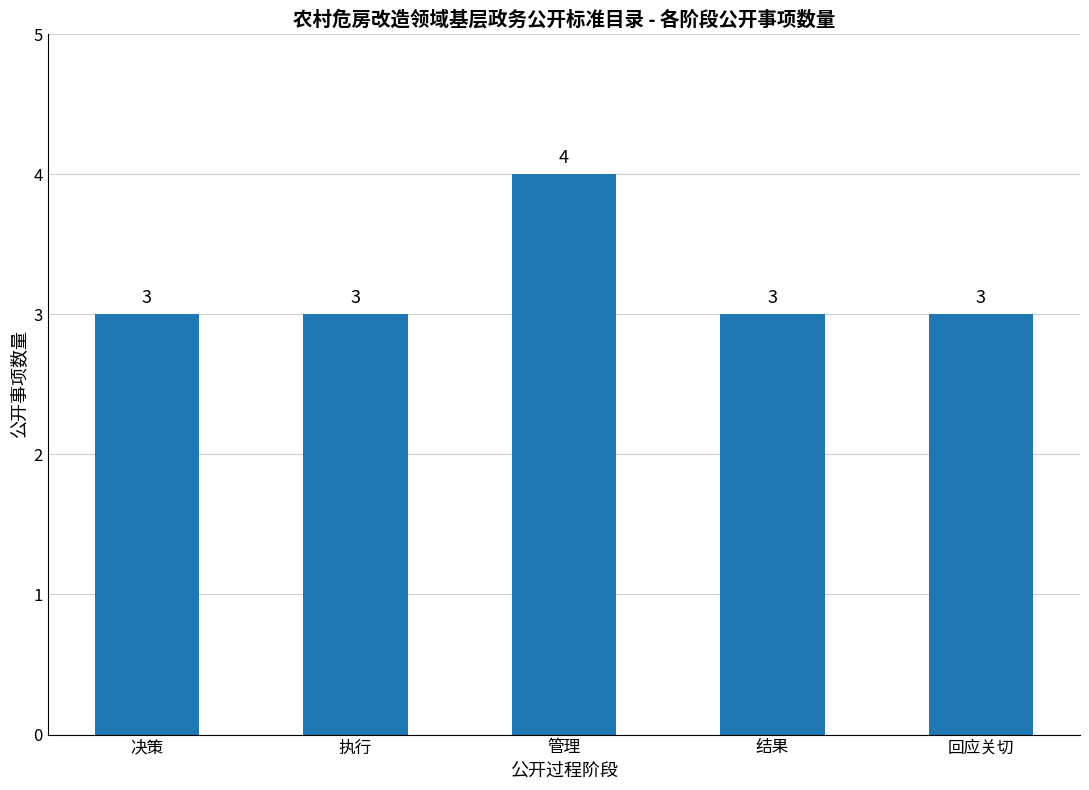

Reading right to left, transcribe all the data shown in this chart.

回应关切=3	结果=3	管理=4	执行=3	决策=3